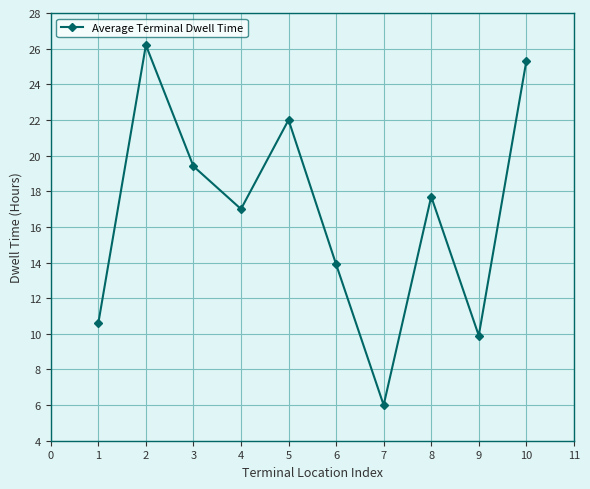

Reading right to left, transcribe all the data shown in this chart.

25.3	9.9	17.7	6.0	13.9	22.0	17.0	19.4	26.2	10.6